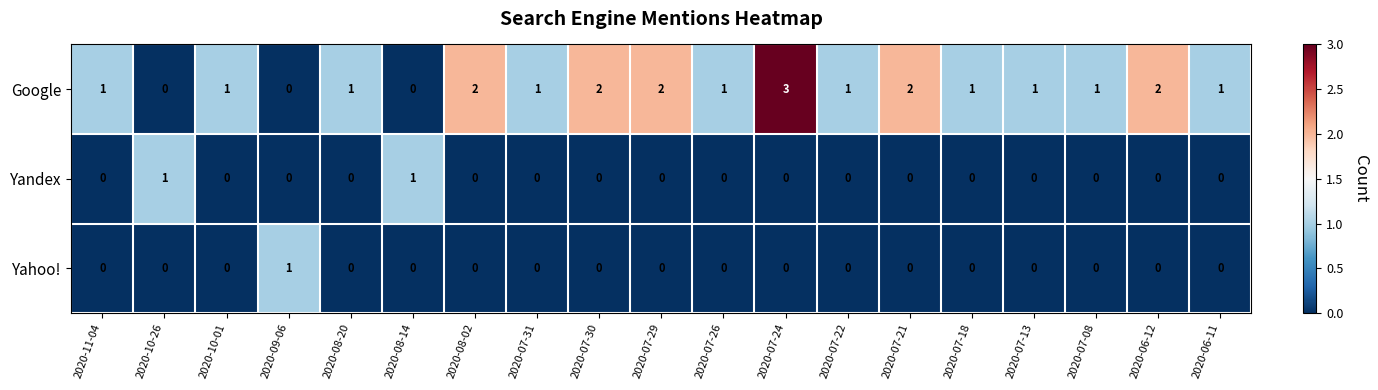

Which series has the largest total across all categories?

Google